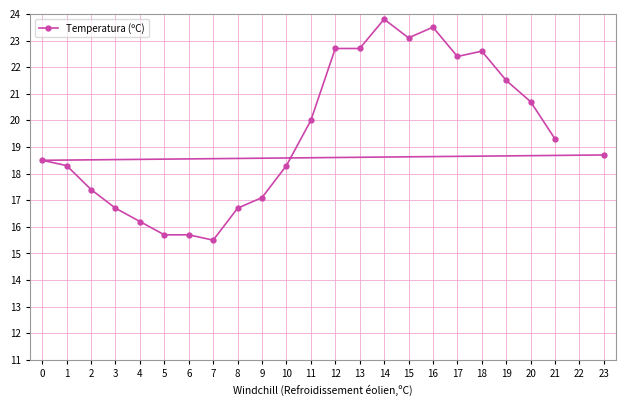

The chart shows a value of 5.9 at 16. True or false?

False